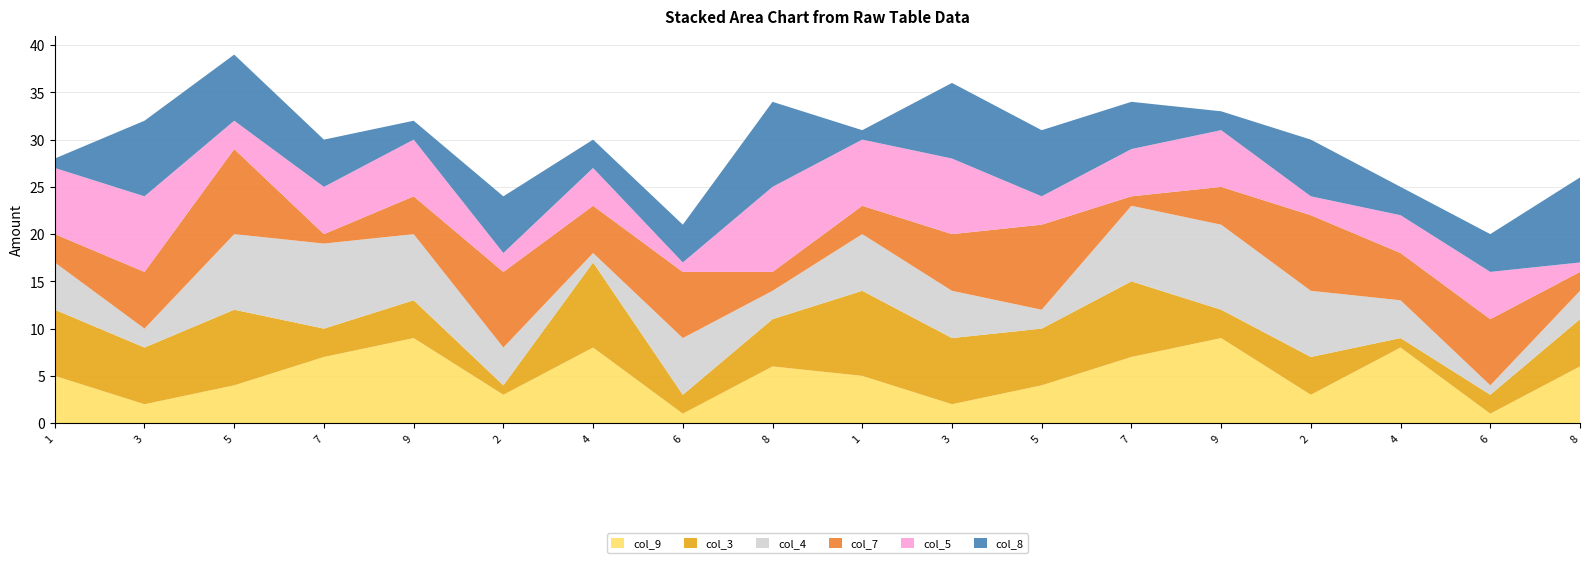

Reading left to right, transcribe all the data shown in this chart.

col_9: 5	2	4	7	9	3	8	1	6	5	2	4	7	9	3	8	1	6
col_3: 7	6	8	3	4	1	9	2	5	9	7	6	8	3	4	1	2	5
col_4: 5	2	8	9	7	4	1	6	3	6	5	2	8	9	7	4	1	3
col_7: 3	6	9	1	4	8	5	7	2	3	6	9	1	4	8	5	7	2
col_5: 7	8	3	5	6	2	4	1	9	7	8	3	5	6	2	4	5	1
col_8: 1	8	7	5	2	6	3	4	9	1	8	7	5	2	6	3	4	9